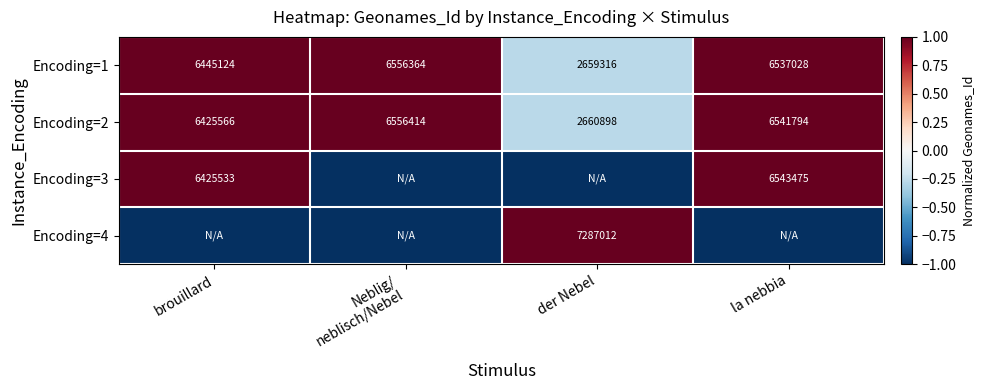

The value of Encoding=4 at der Nebel is 3380937. True or false?

False